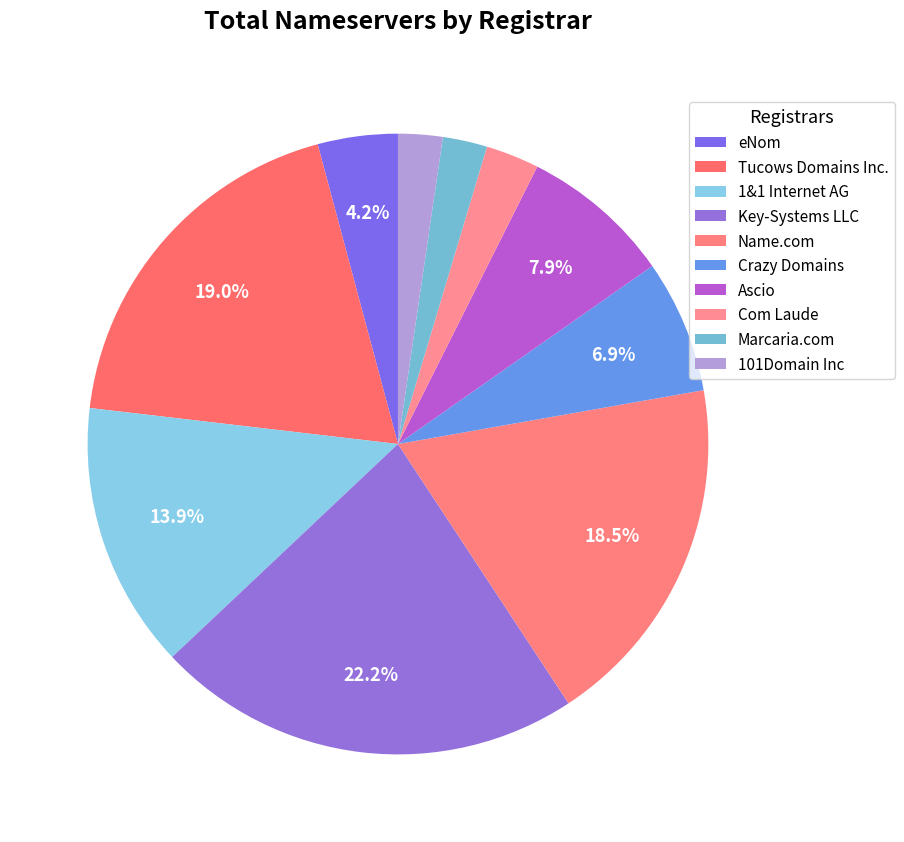

How many segments does this pie chart have?

10